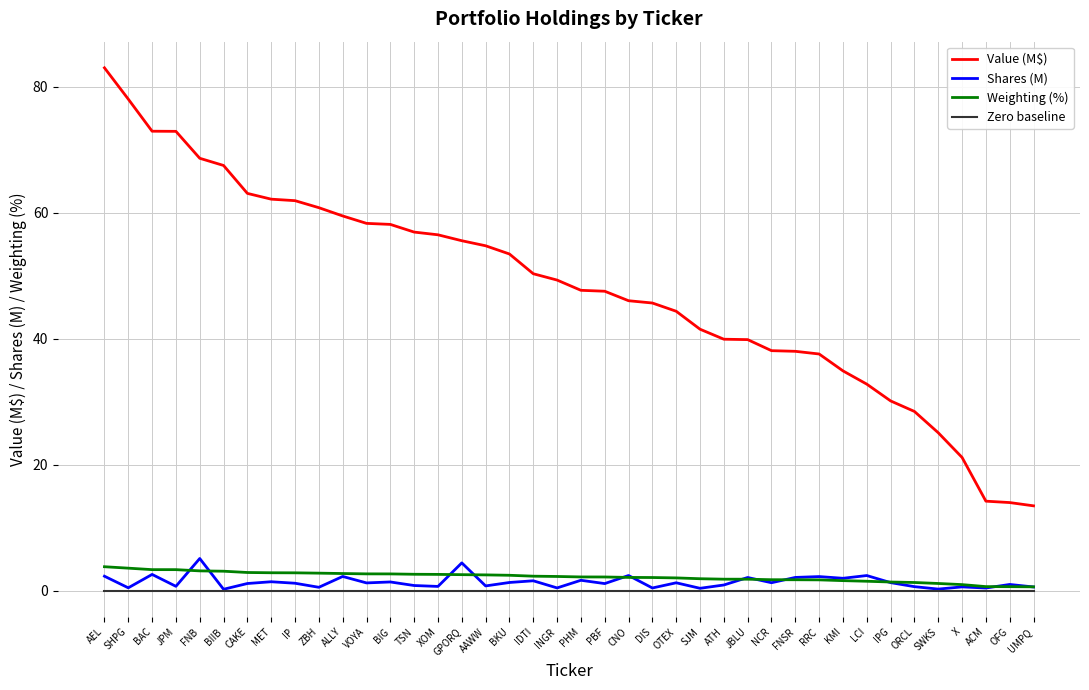

What is the approximate value of Weighting (%) at SJM?

1.9